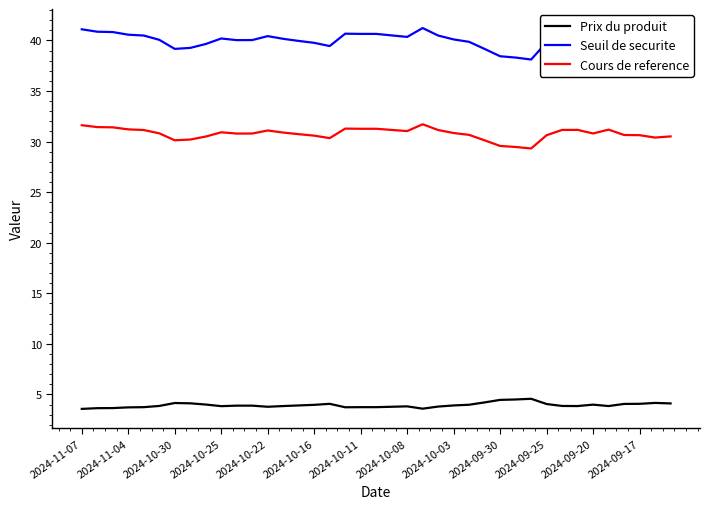

True or false: Prix du produit and Cours de reference cross at least once.

False